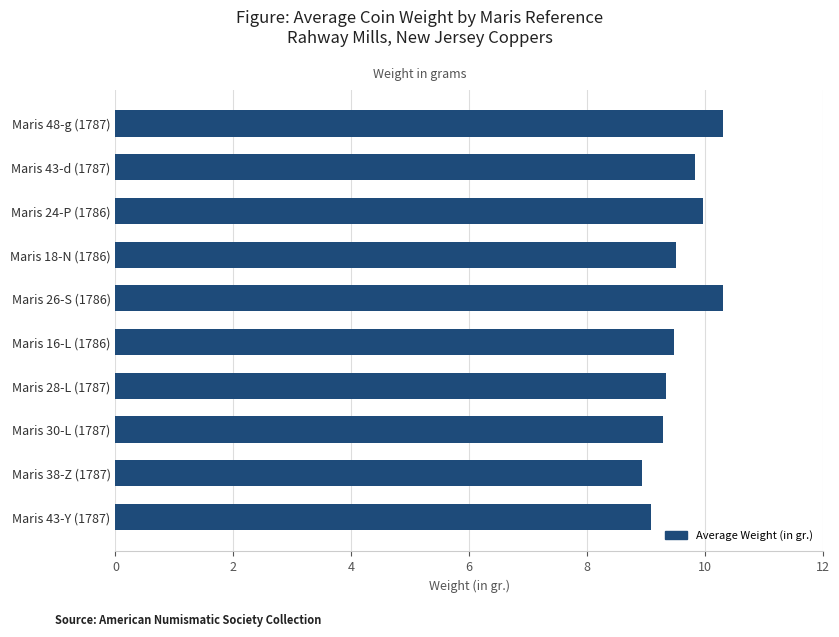

Is it true that the value at Maris 48-g (1787) is 10.3?

True